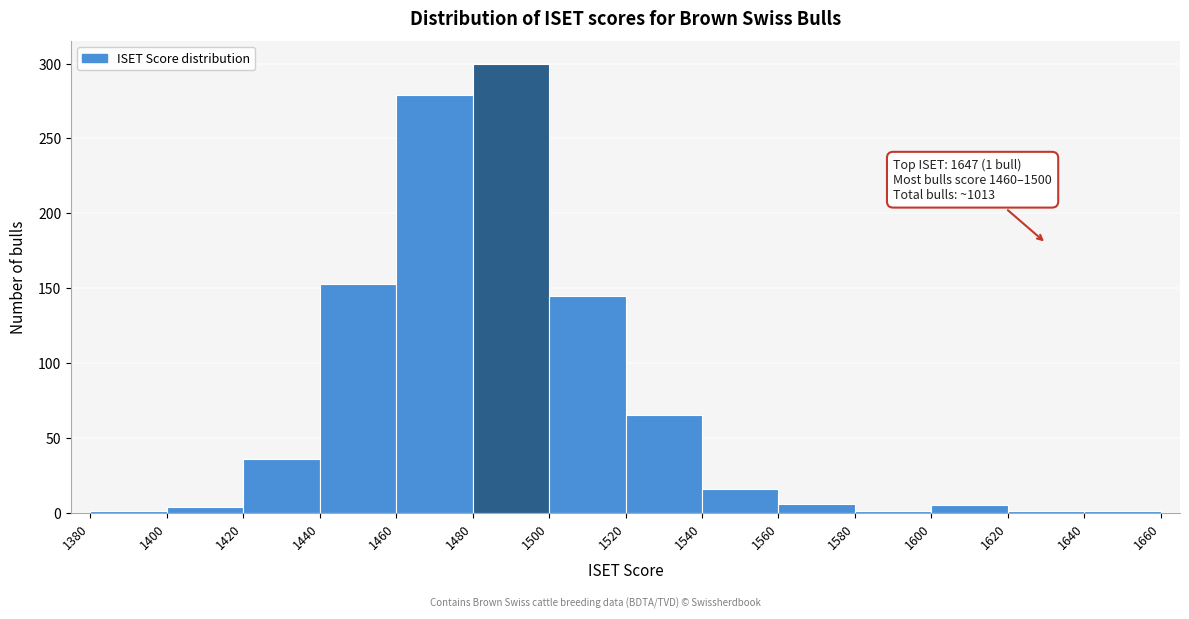

Which range on the x-axis has the tallest bar?

1480 to 1500